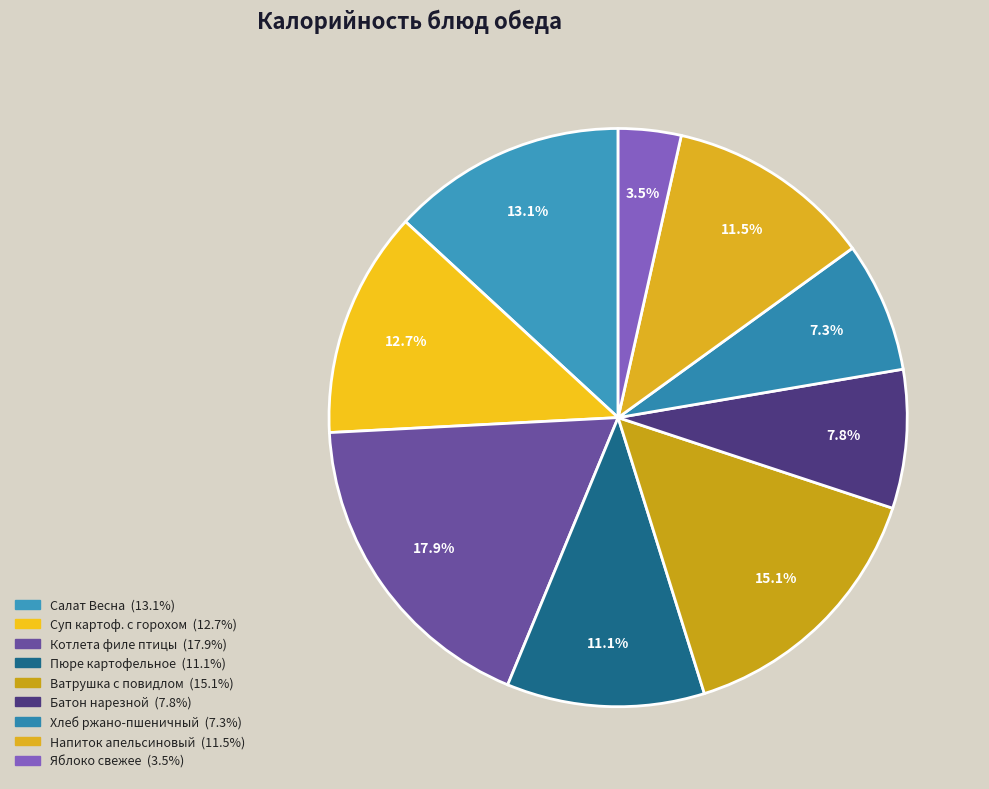

To the nearest percent, what is the difference between the largest and smallest slice percentages?

14%